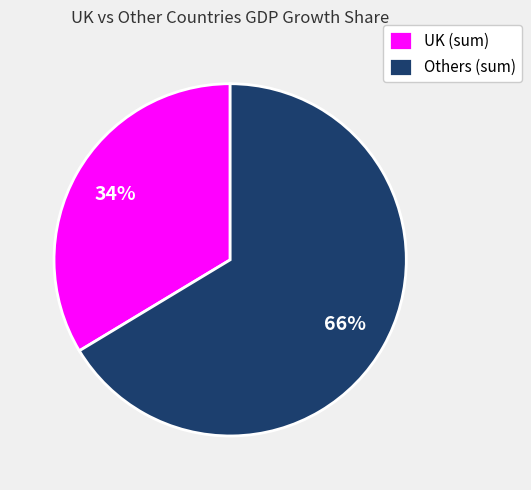

Combined, do UK (sum) and Others (sum) account for over 50%?

Yes